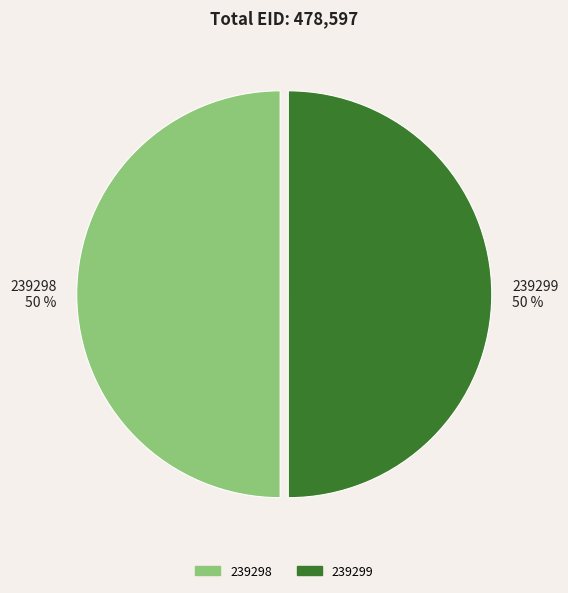

Is the sum of 239299 and 239298 greater than half?

Yes